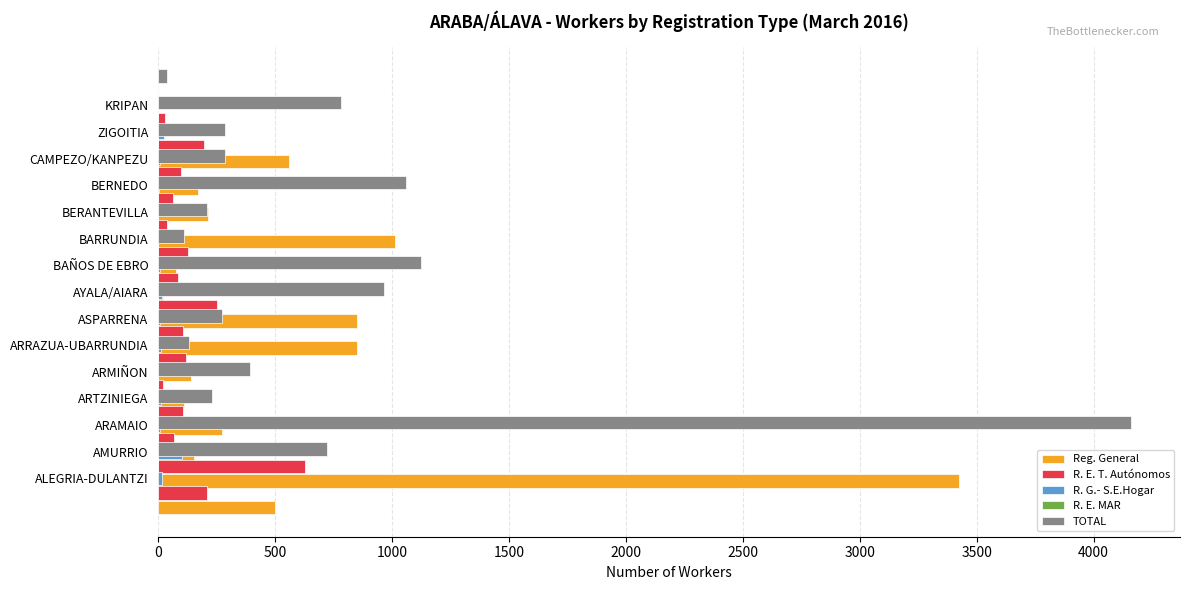

What is the value of the Reg. General bar at the 2nd from the left?

3424.0